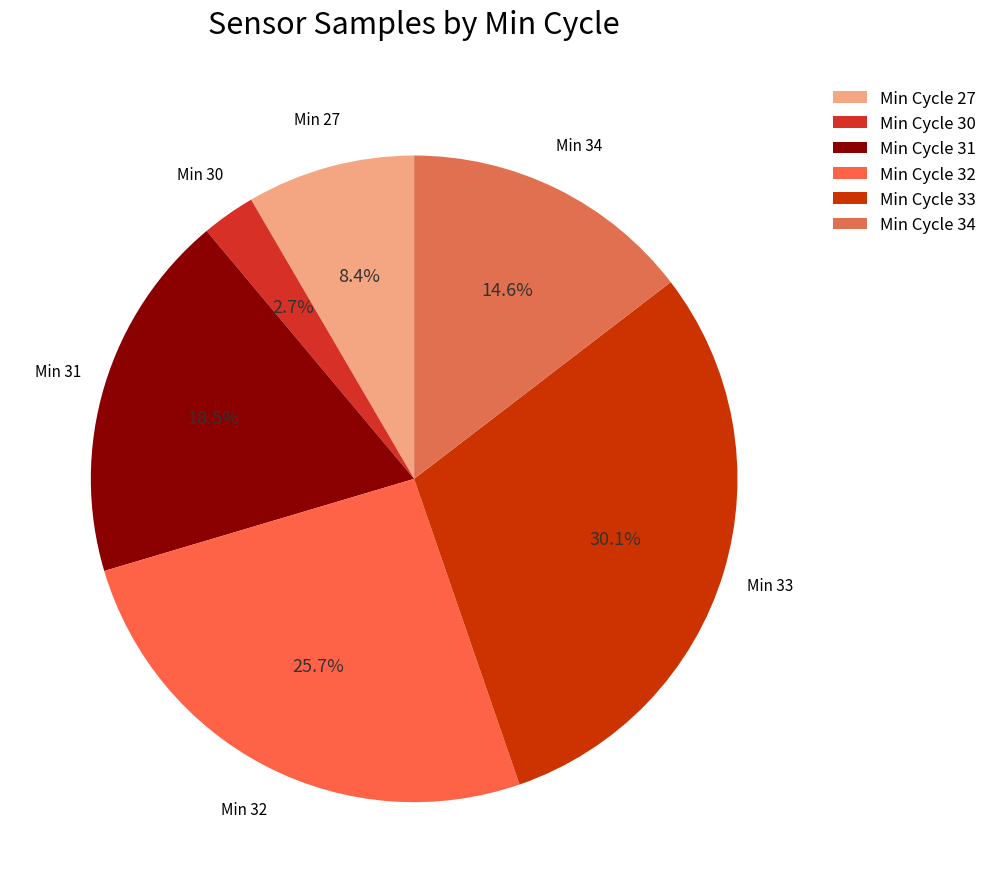

How many slices are in this pie chart?

6